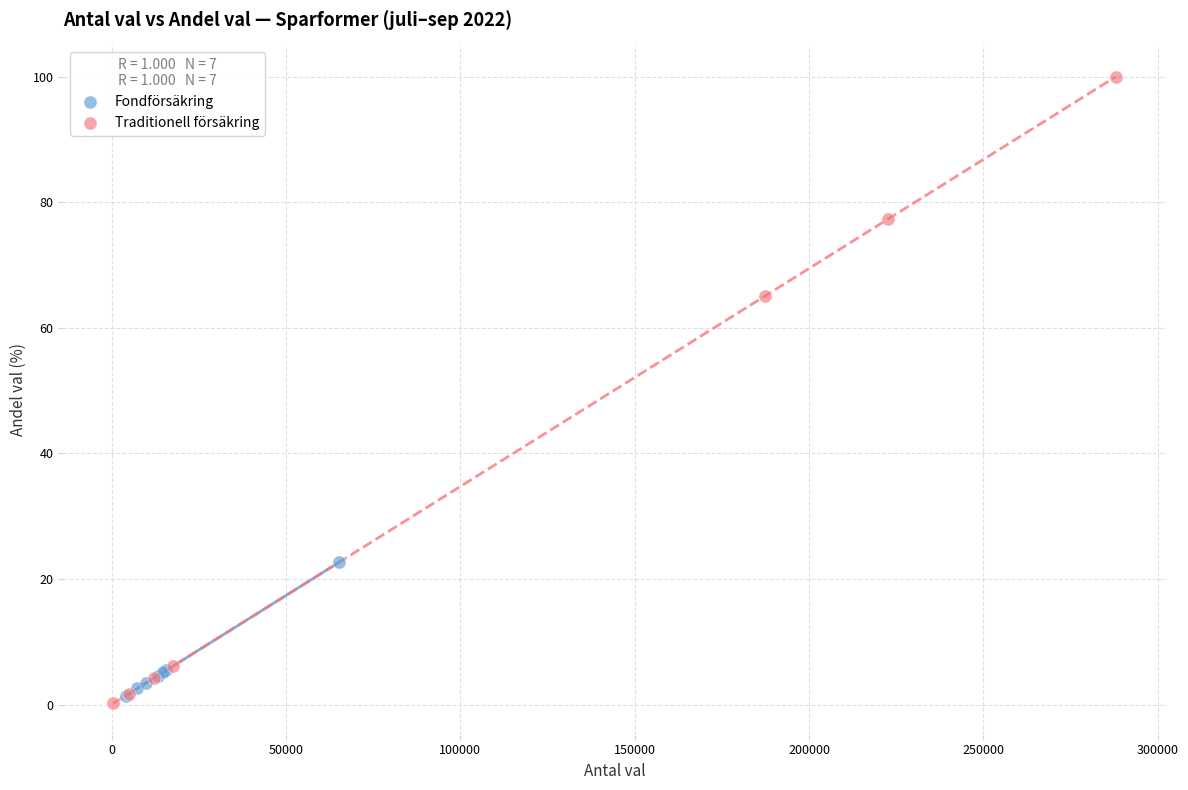

Which series has the widest spread of Y values?

Traditionell försäkring